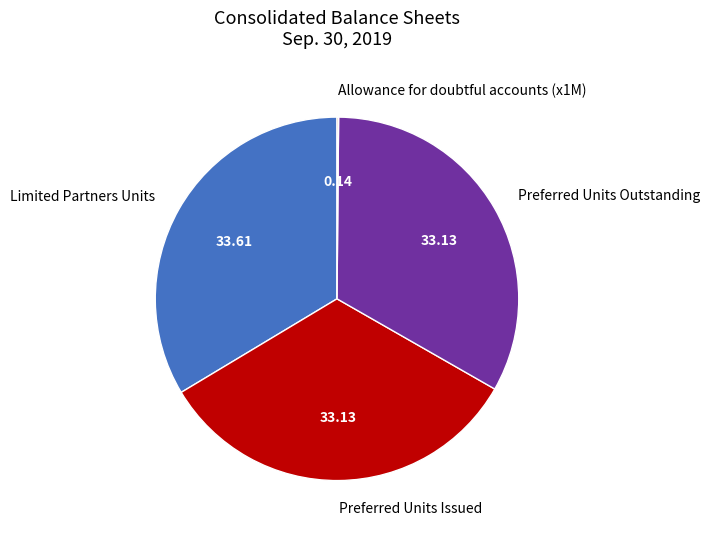

Is there any slice that represents more than half of the pie?

No